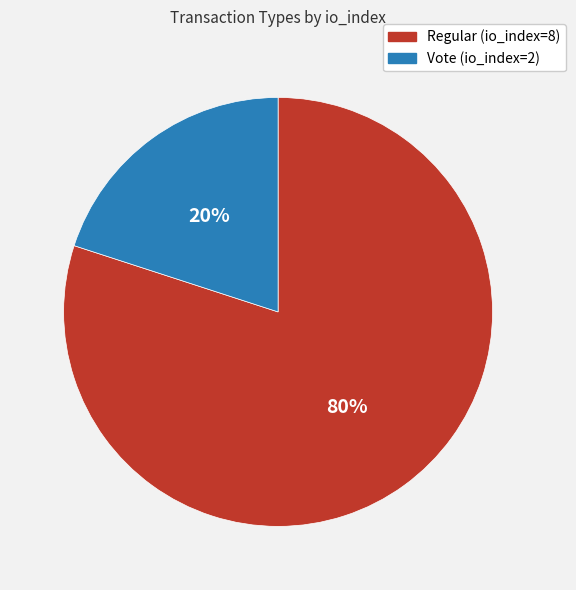

Combined, do Regular (io_index=8) and Vote (io_index=2) account for over 50%?

Yes